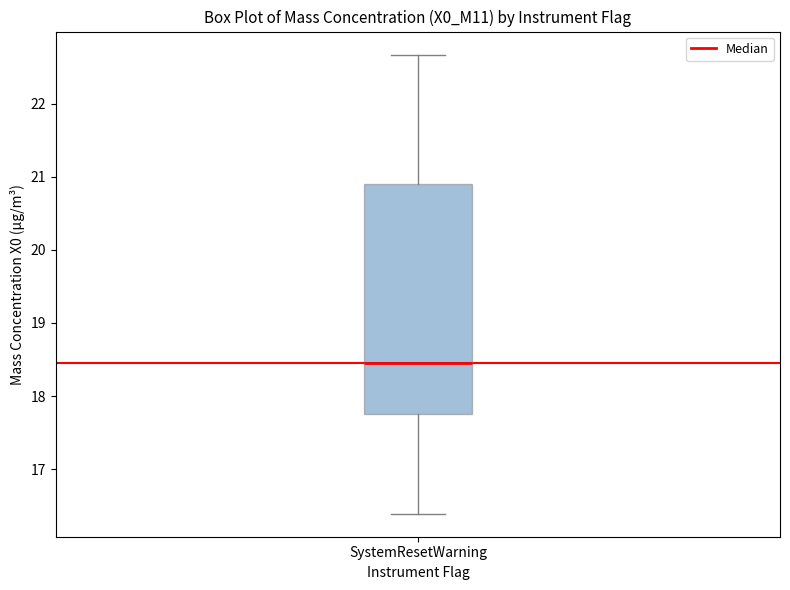

Where does the lower whisker of the box for SystemResetWarning end on the y-axis? The values are not printed on the chart, so give them approximately, as read against the axis.

16.4